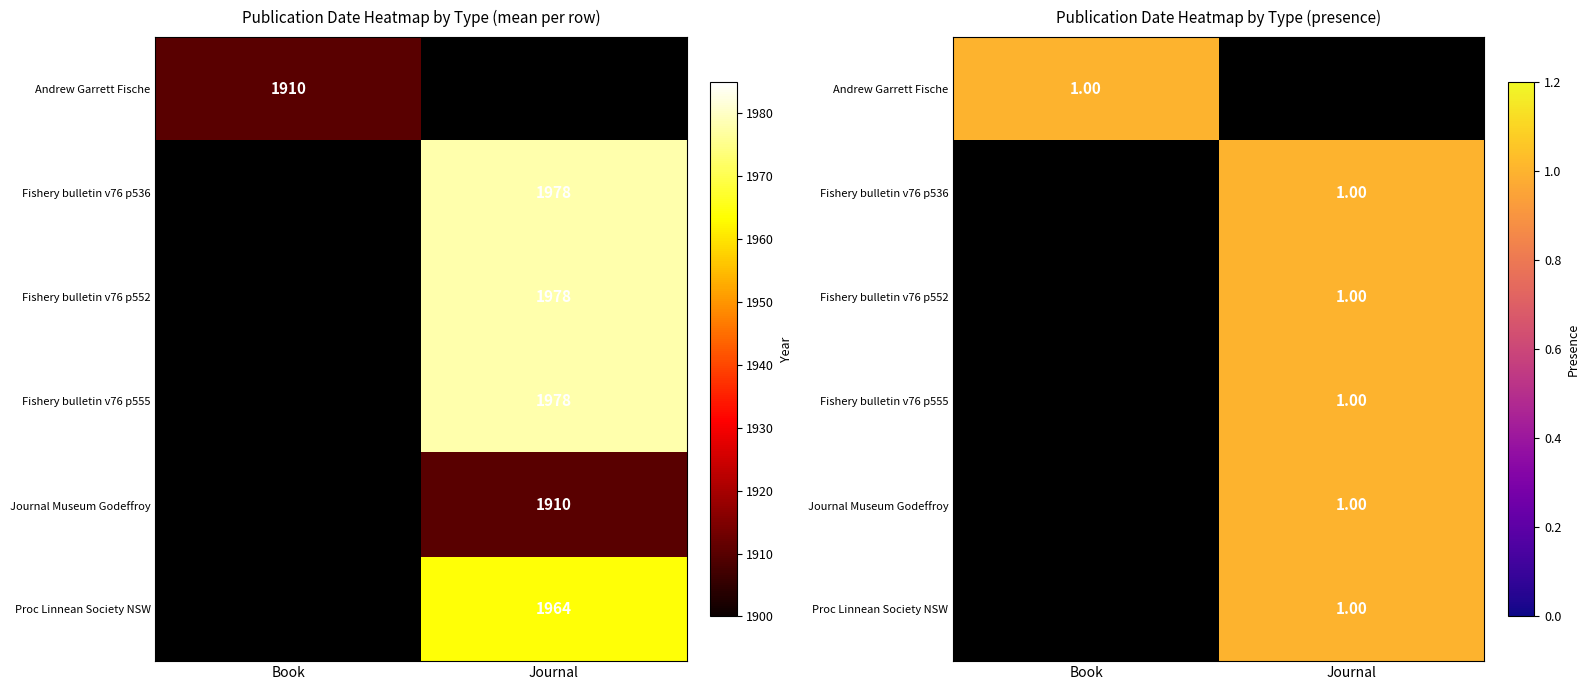

Between Journal and Book, which is larger?

Book